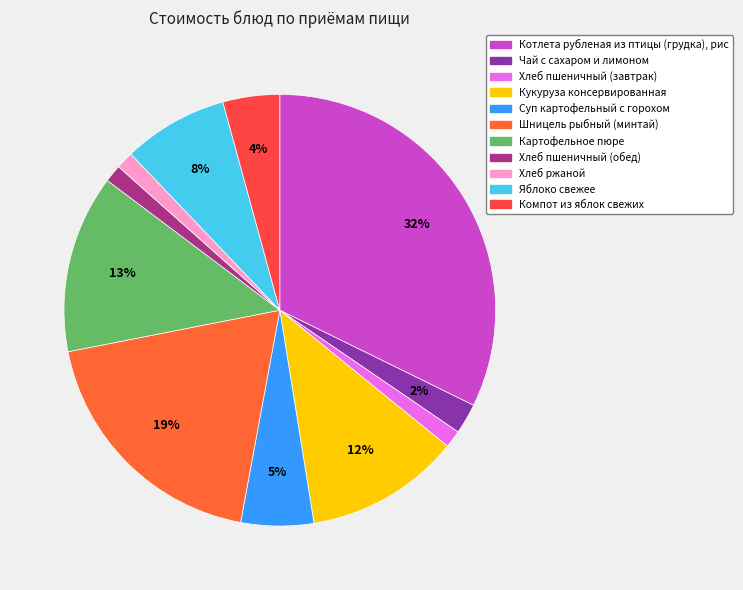

Count the number of slices in the pie.

11